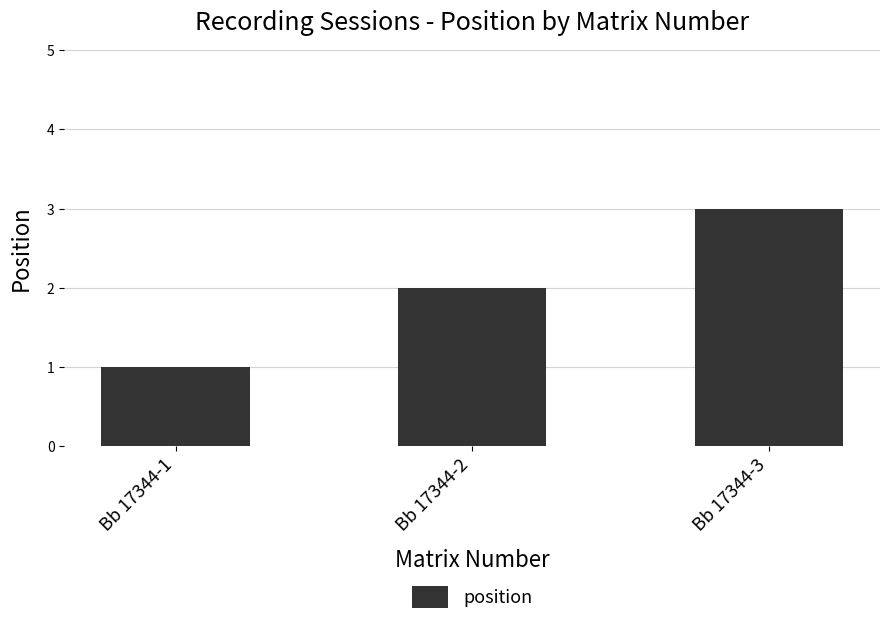

Approximately how many times larger is the value at Bb 17344-1 compared to Bb 17344-2?

0.5